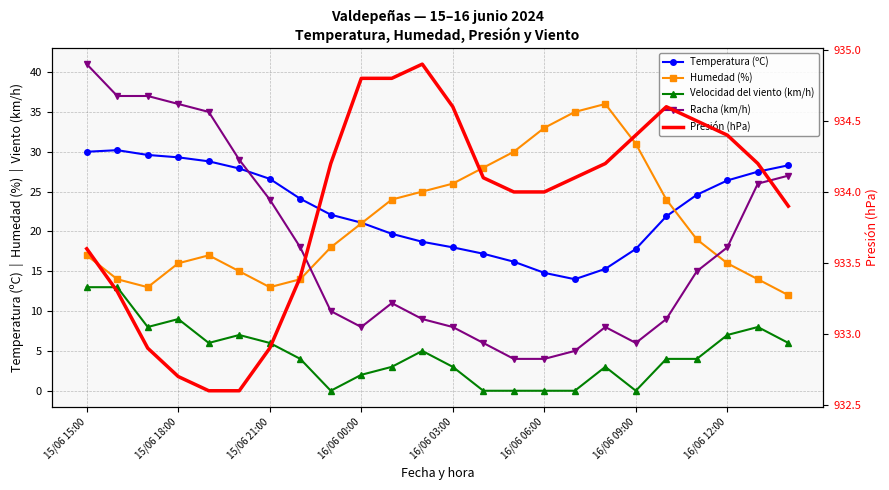

Does the chart have visible grid lines?

Yes